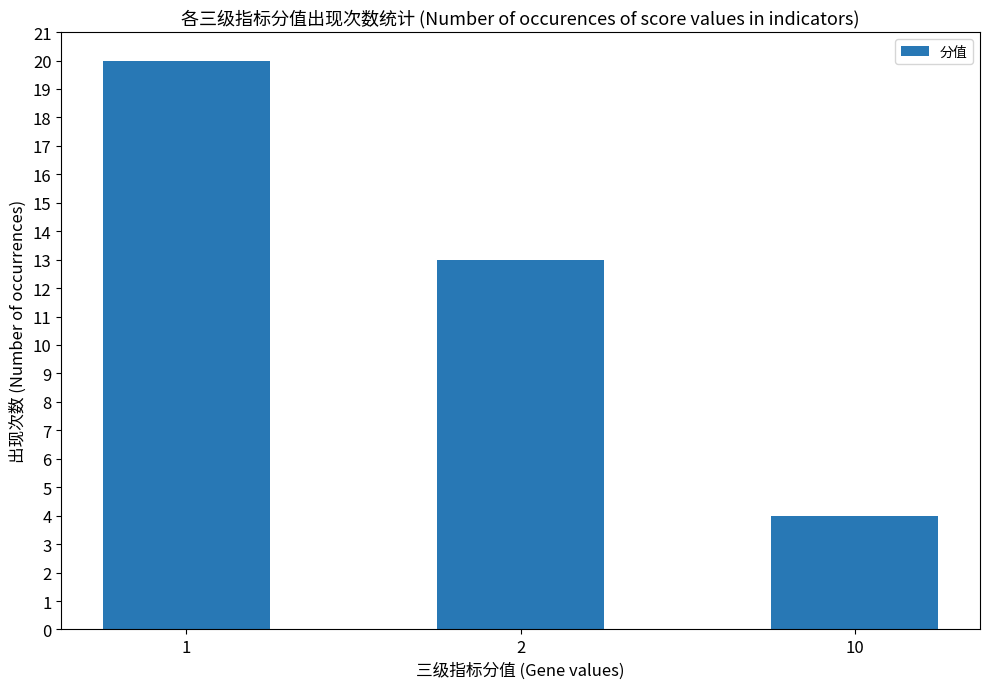

Reading left to right, transcribe all the data shown in this chart.

20	13	4